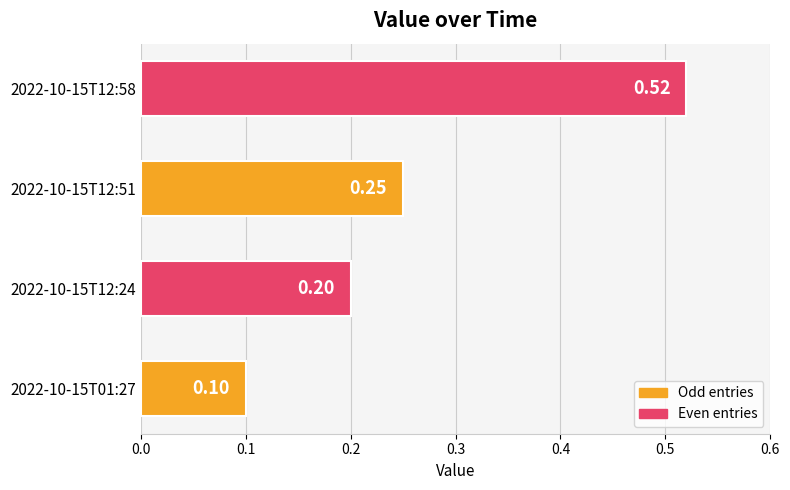

Rank the categories by value from lowest to highest.

2022-10-15T01:27, 2022-10-15T12:24, 2022-10-15T12:51, 2022-10-15T12:58